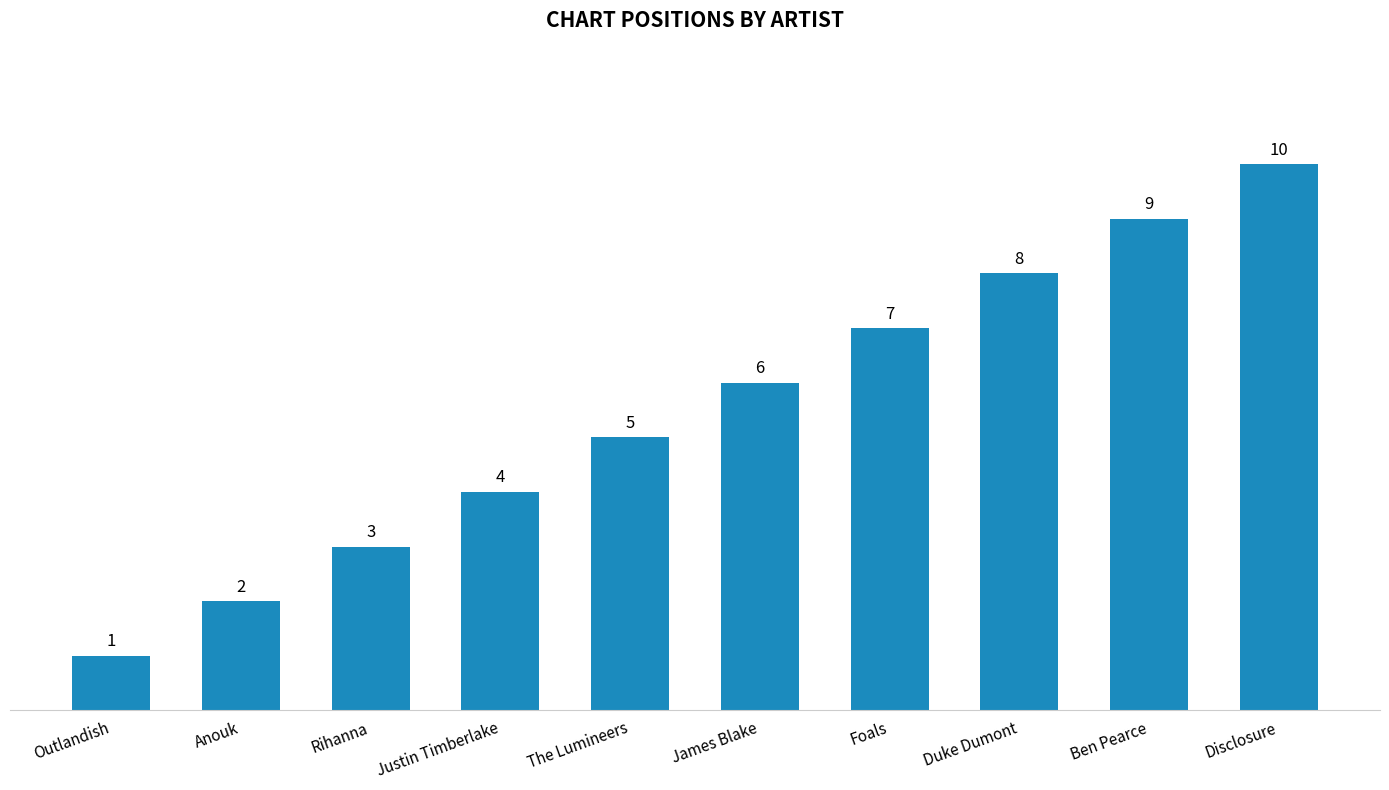

How many values are below 6?

5